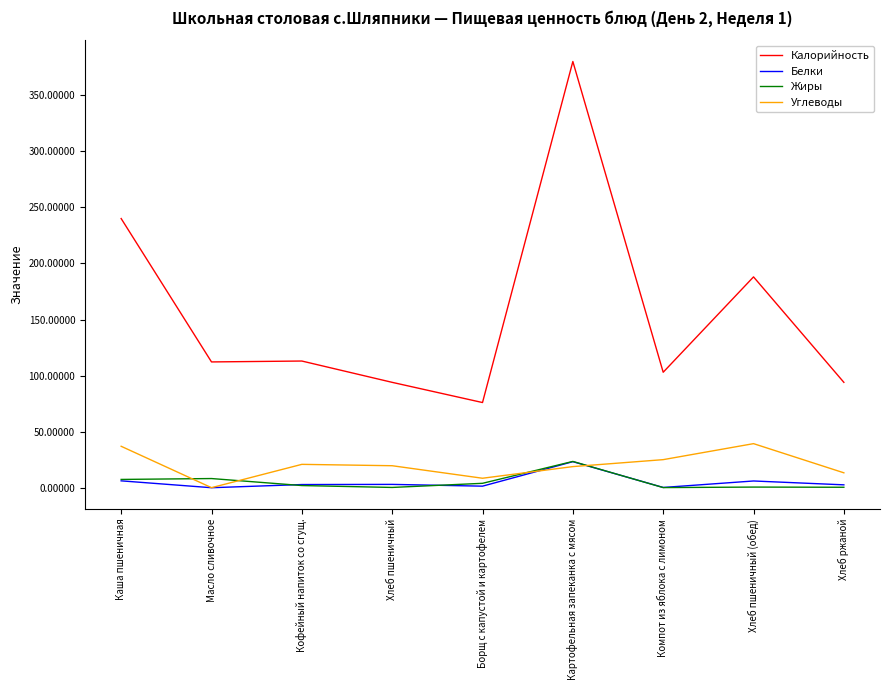

How many distinct data groups are displayed?

4